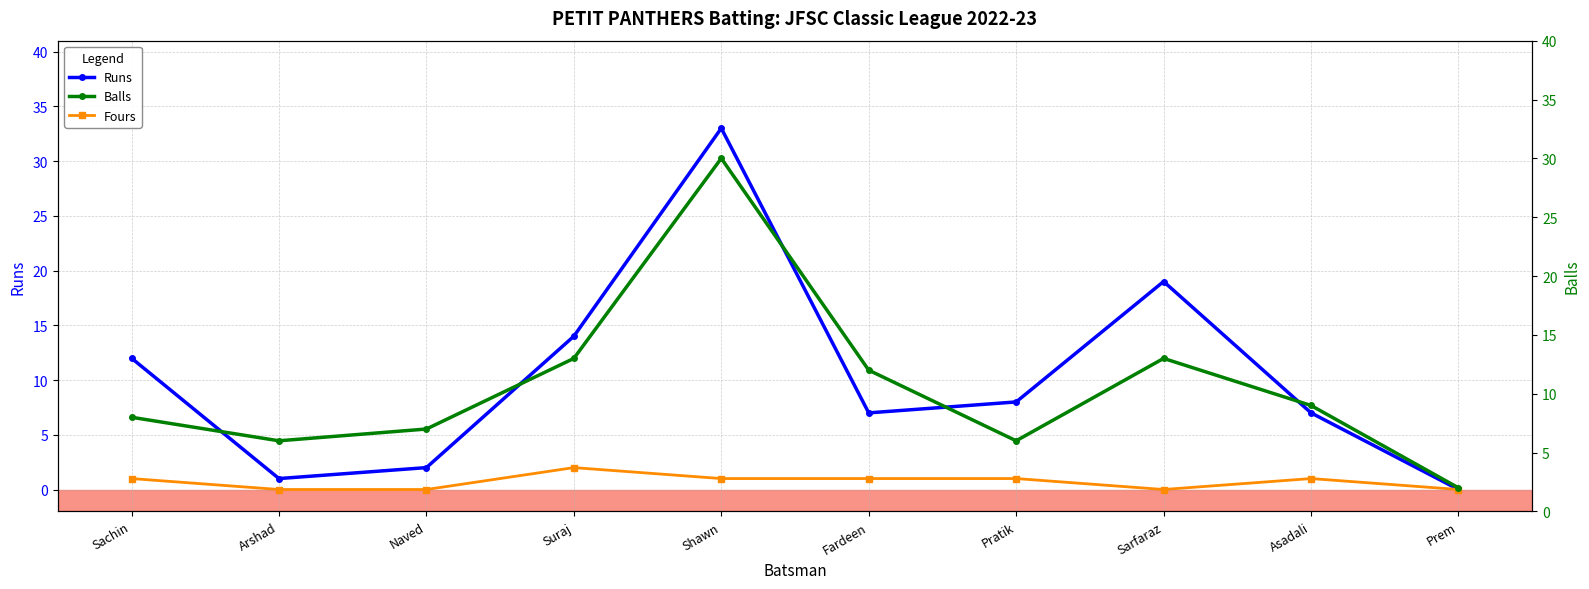

Which label corresponds to the largest value in the chart?

Shawn